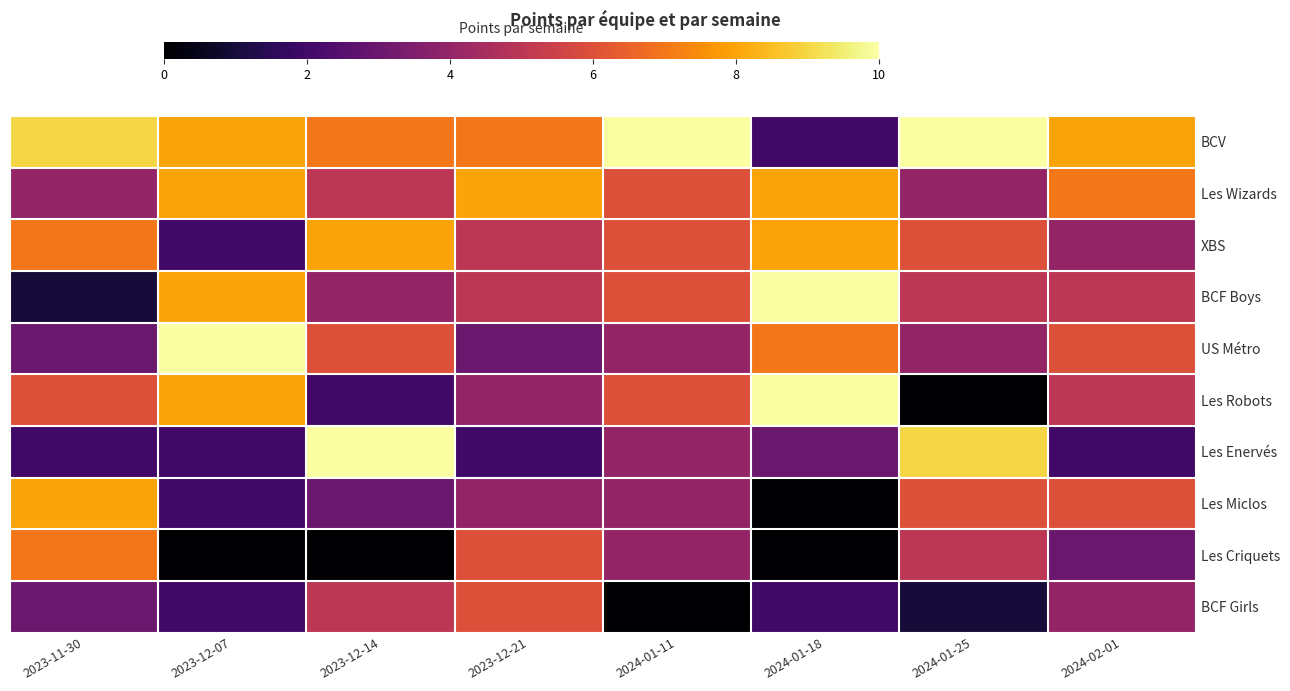

At how many categories does at least one series exceed 4?

8